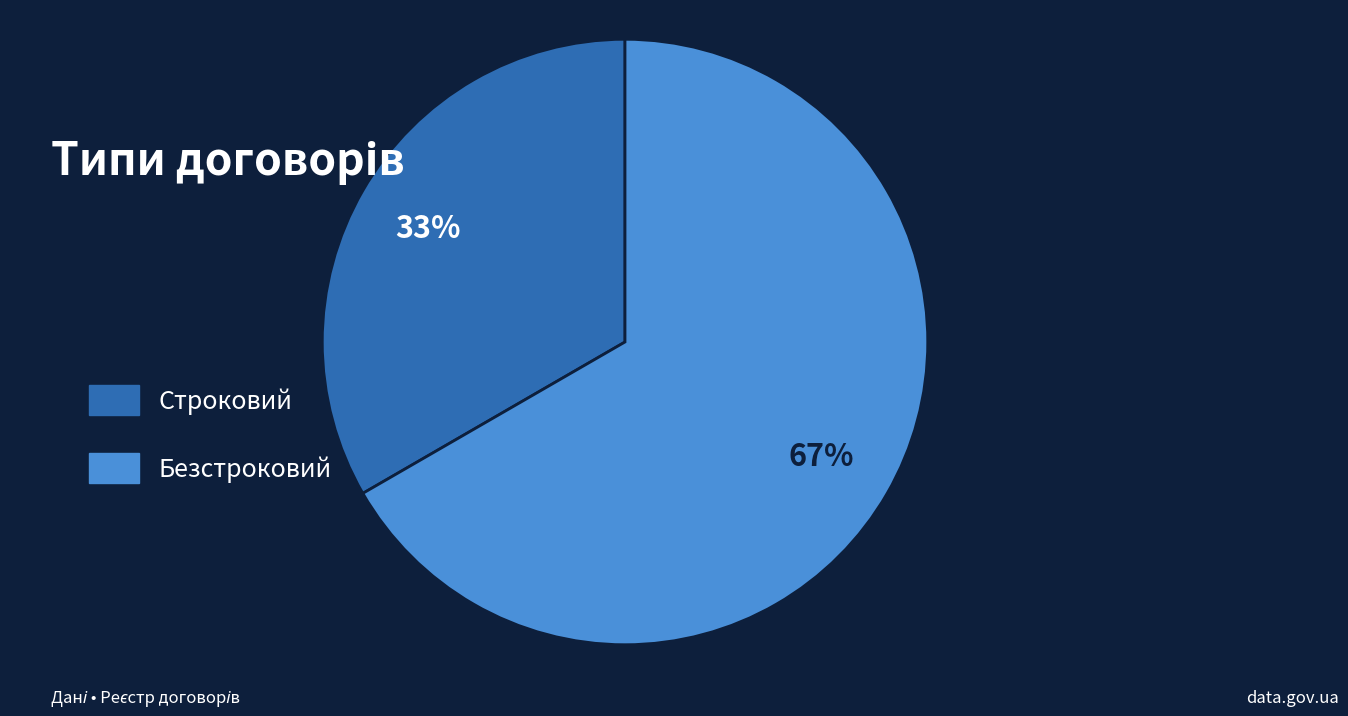

What percentage is the Безстроковий slice, to the nearest percent?

67%